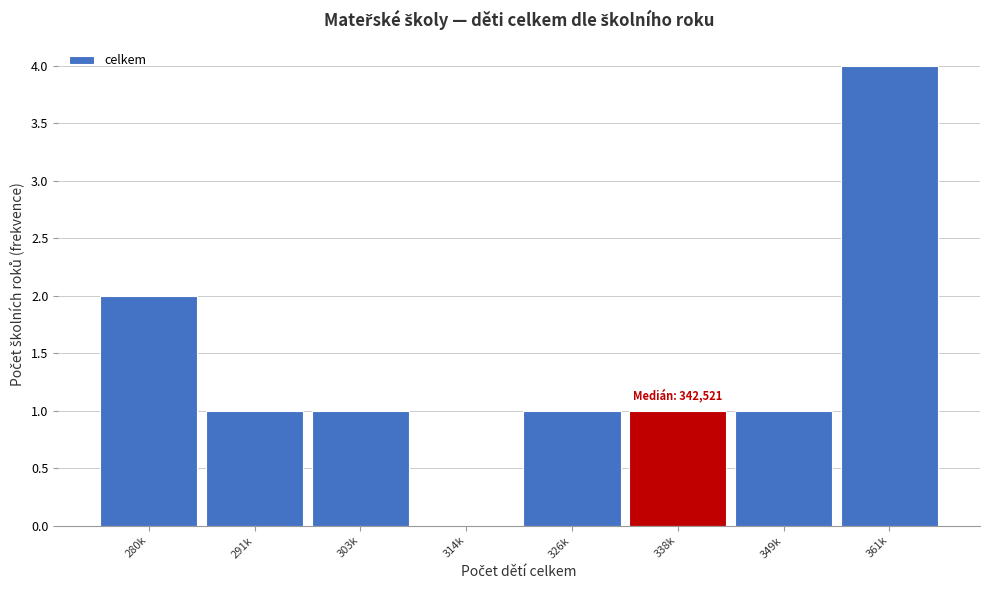

Reading left to right, list all the values displayed in this chart.

280k=2	291k=1	303k=1	314k=0	326k=1	338k=1	349k=1	361k=4